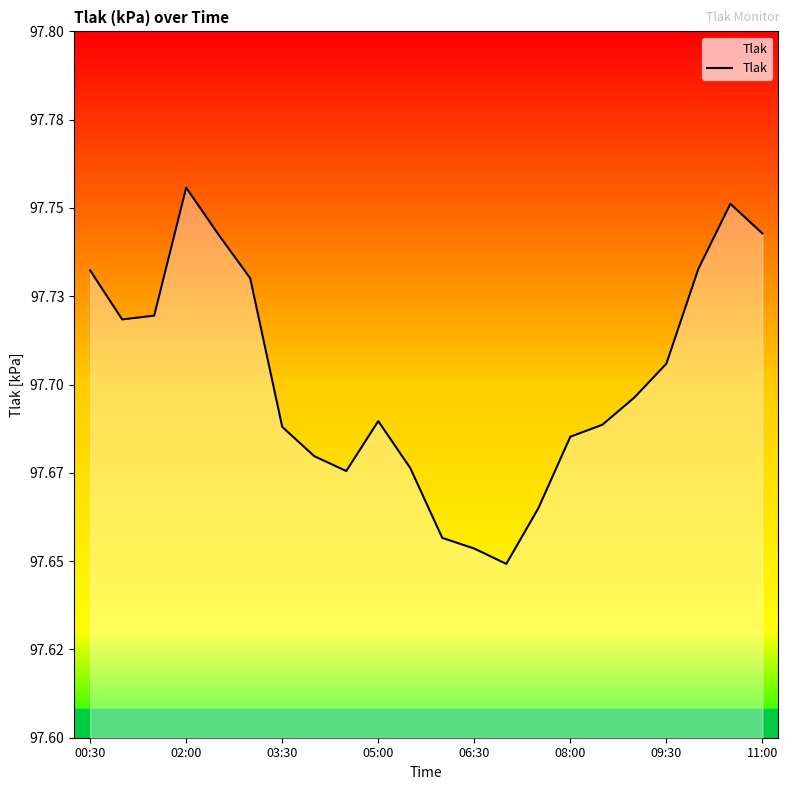

What is the difference between the maximum and minimum values?

0.1